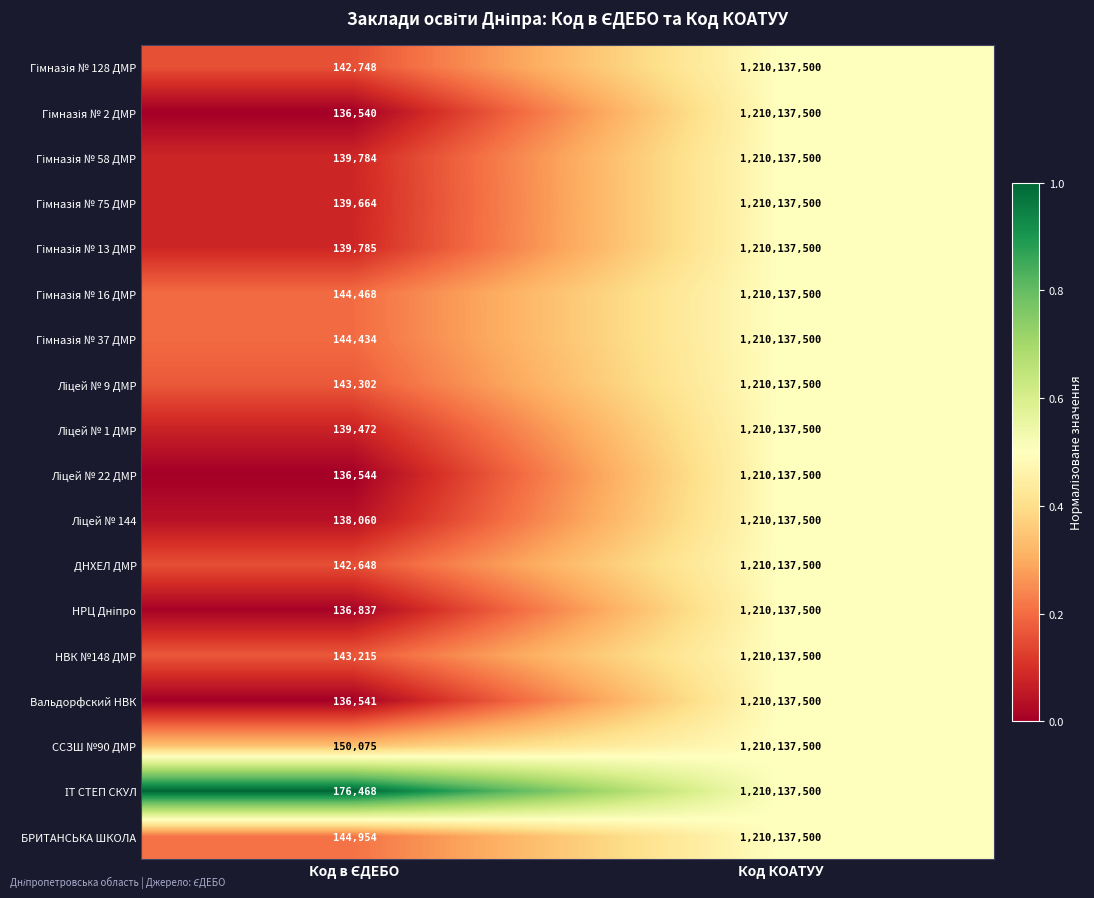

Which label corresponds to the largest value in the chart?

Код КОАТУУ